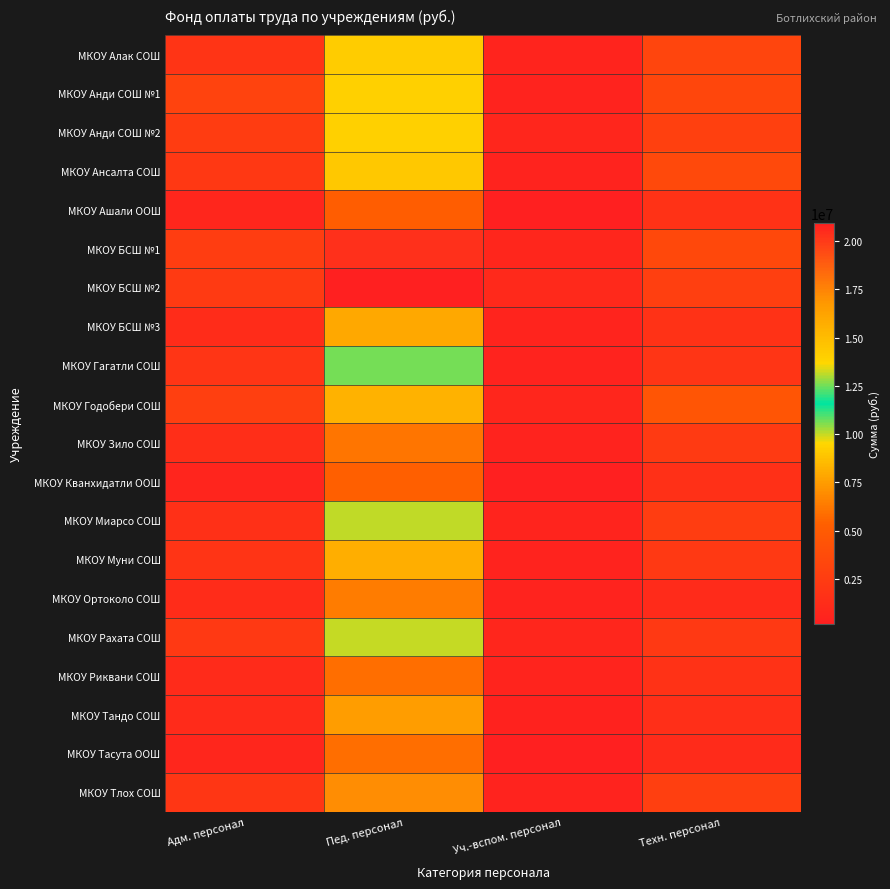

At how many categories does at least one series exceed 7065085?

1